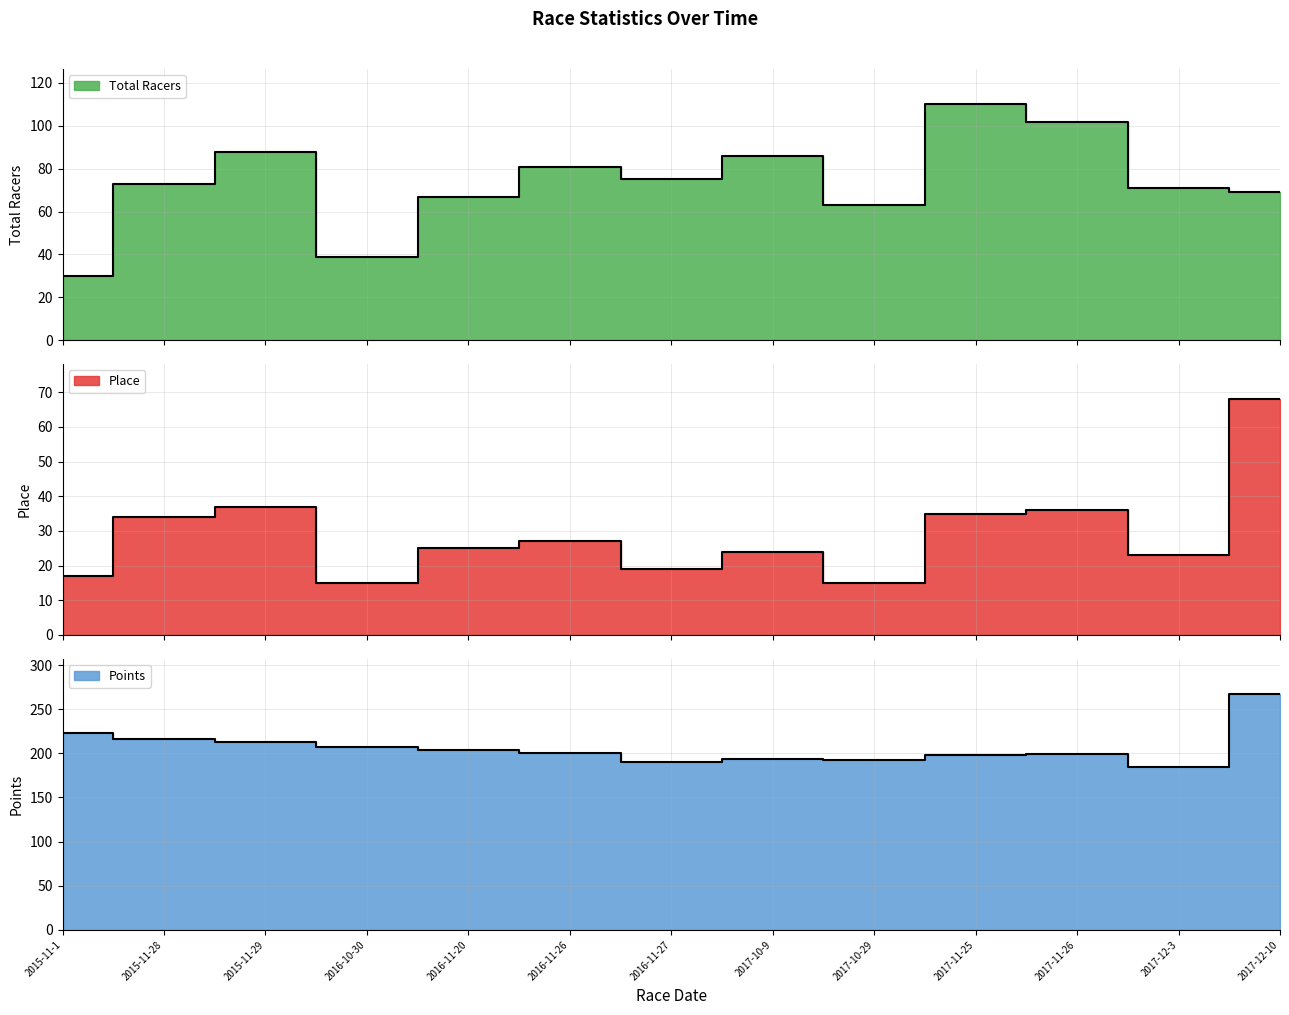

How many values in the Points series are below 200?

6